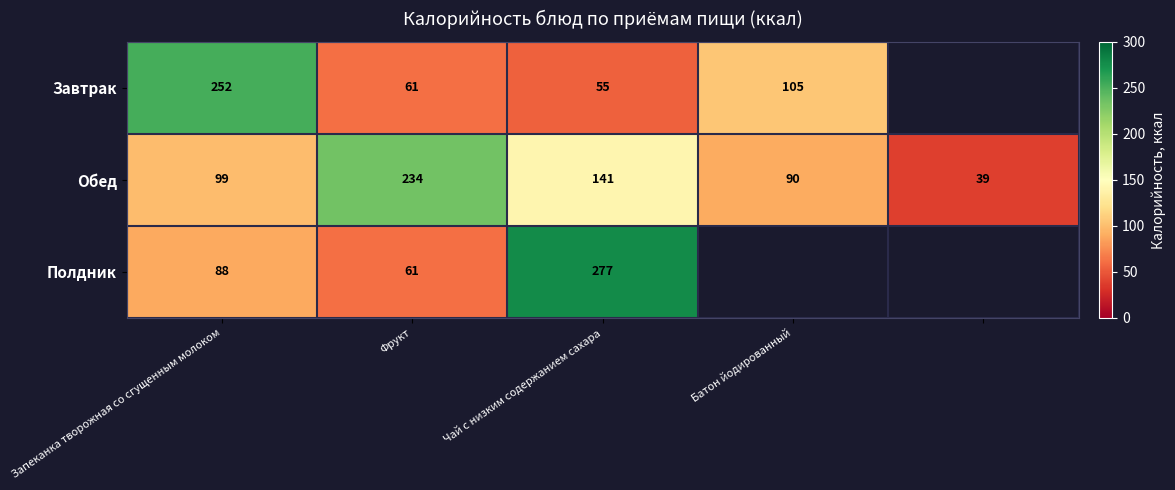

What is the sum of the Обед values at Батон йодированный and Запеканка творожная со сгущенным молоком?

189